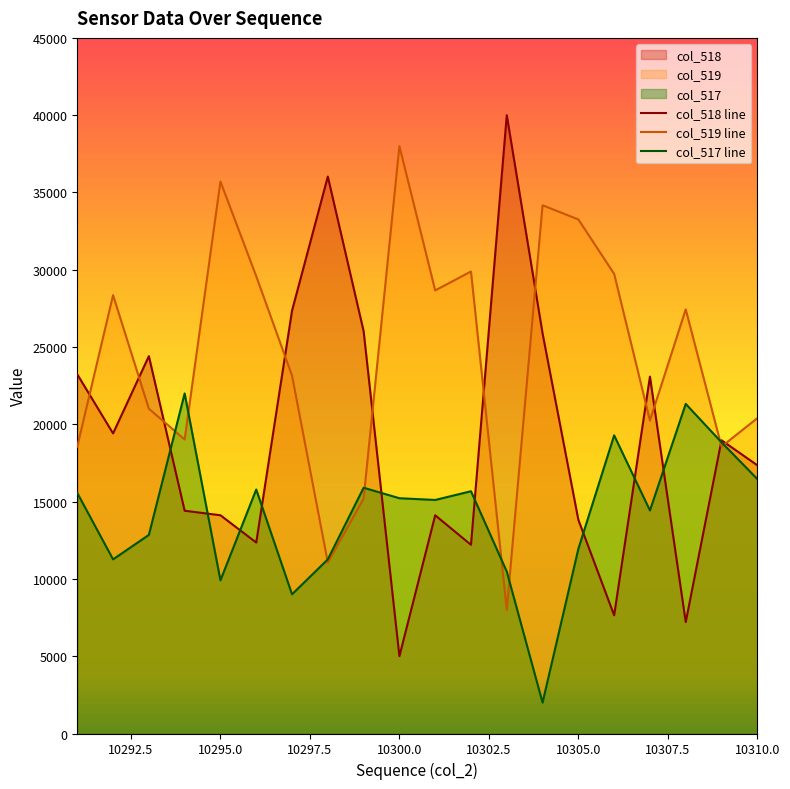

What is the total value across all series at 10310.0?

54214.2